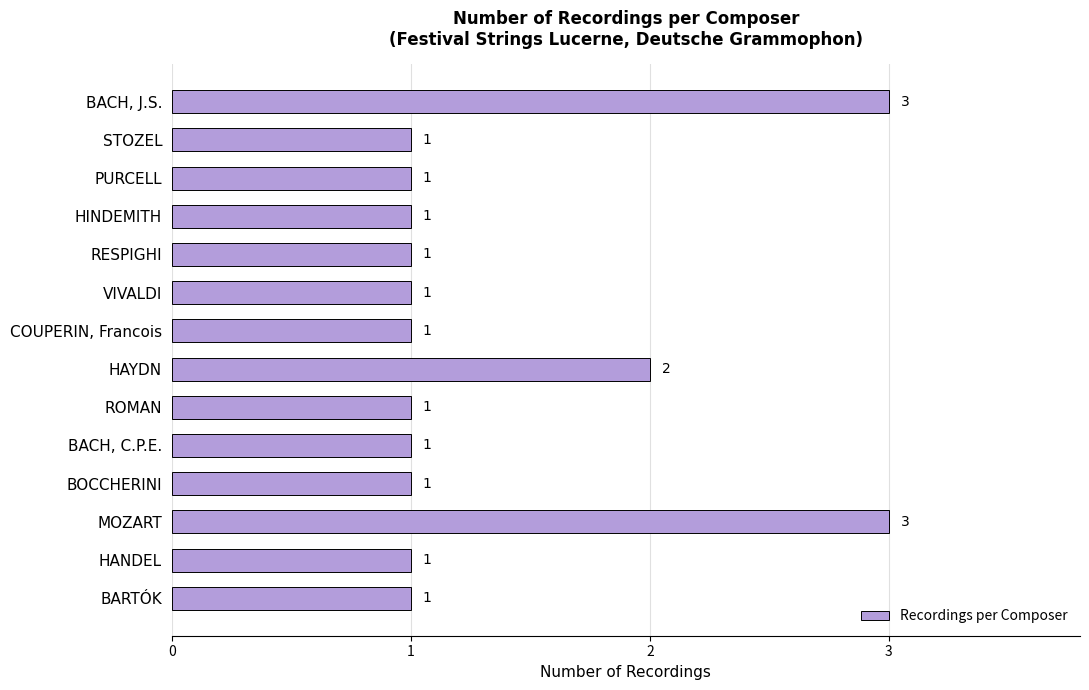

The chart shows a value of 3 at MOZART. True or false?

True